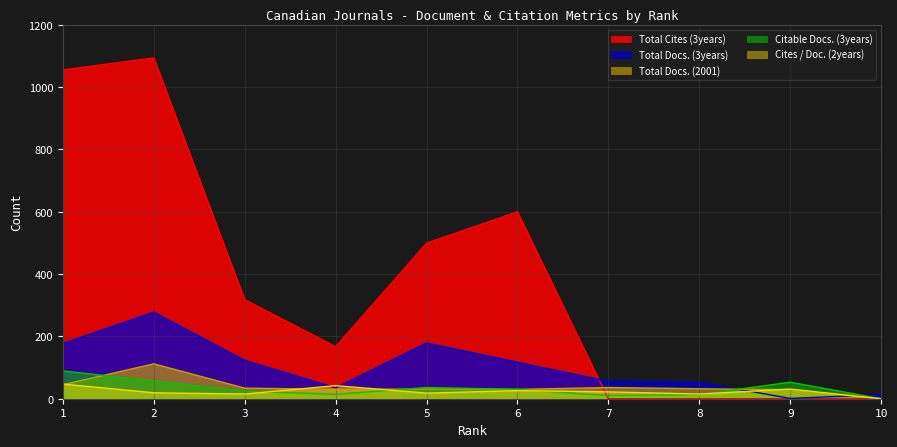

What is the total value across all series at 10?

14